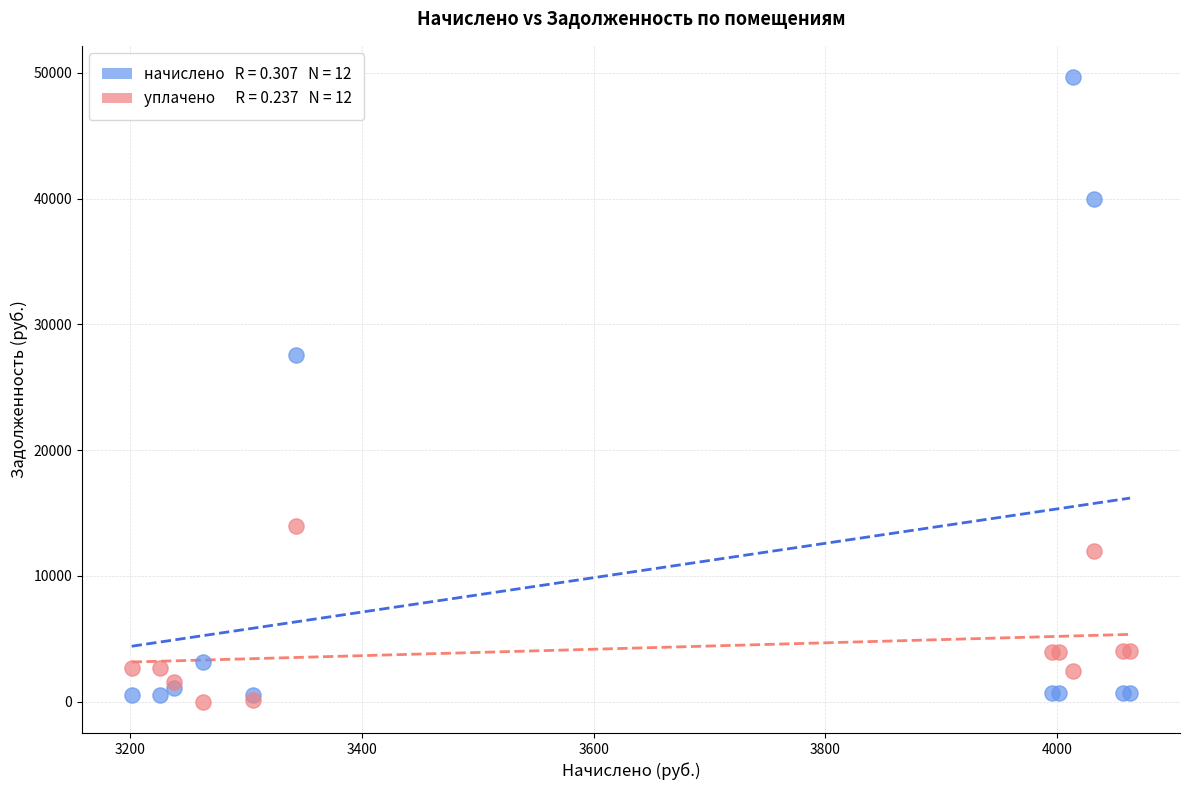

Across all series, what Y value is closest to 24836?

27557.1